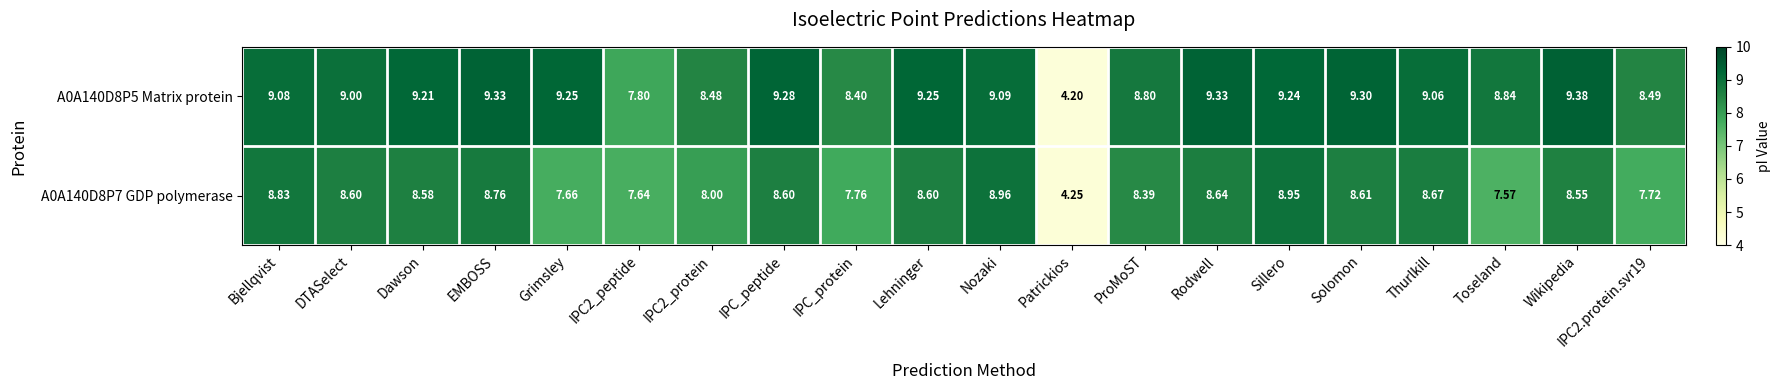

What is the maximum value shown in the chart?

9.4